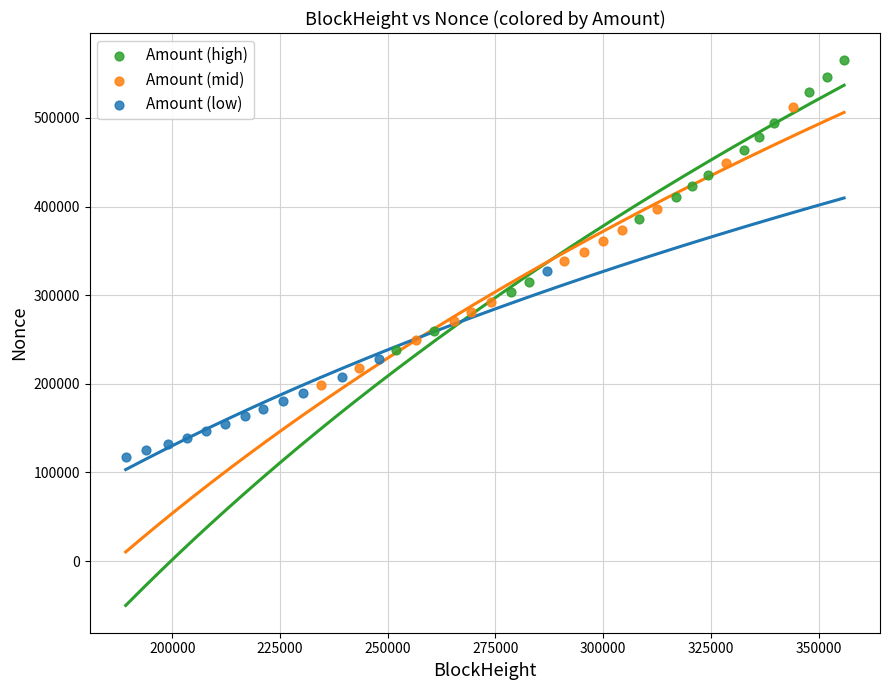

Which series reaches the maximum Y coordinate?

Amount (high)